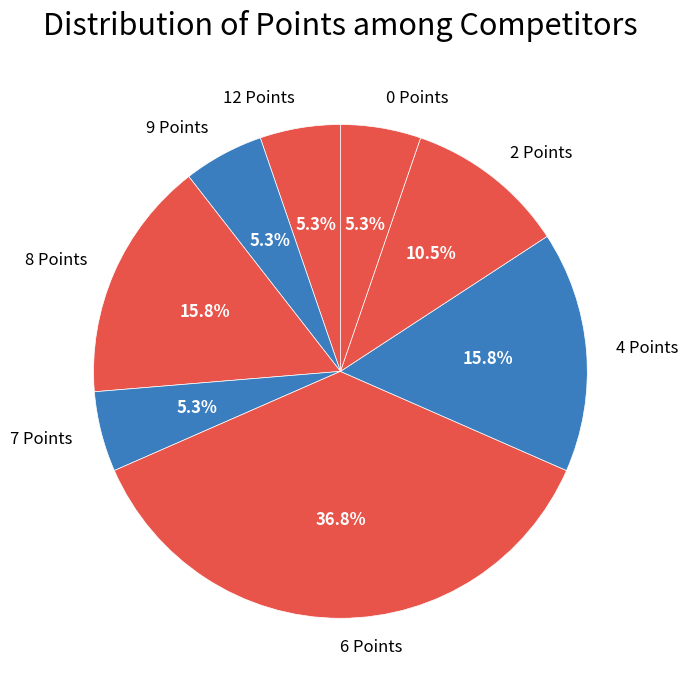

To the nearest percent, what is the average slice percentage?

12%